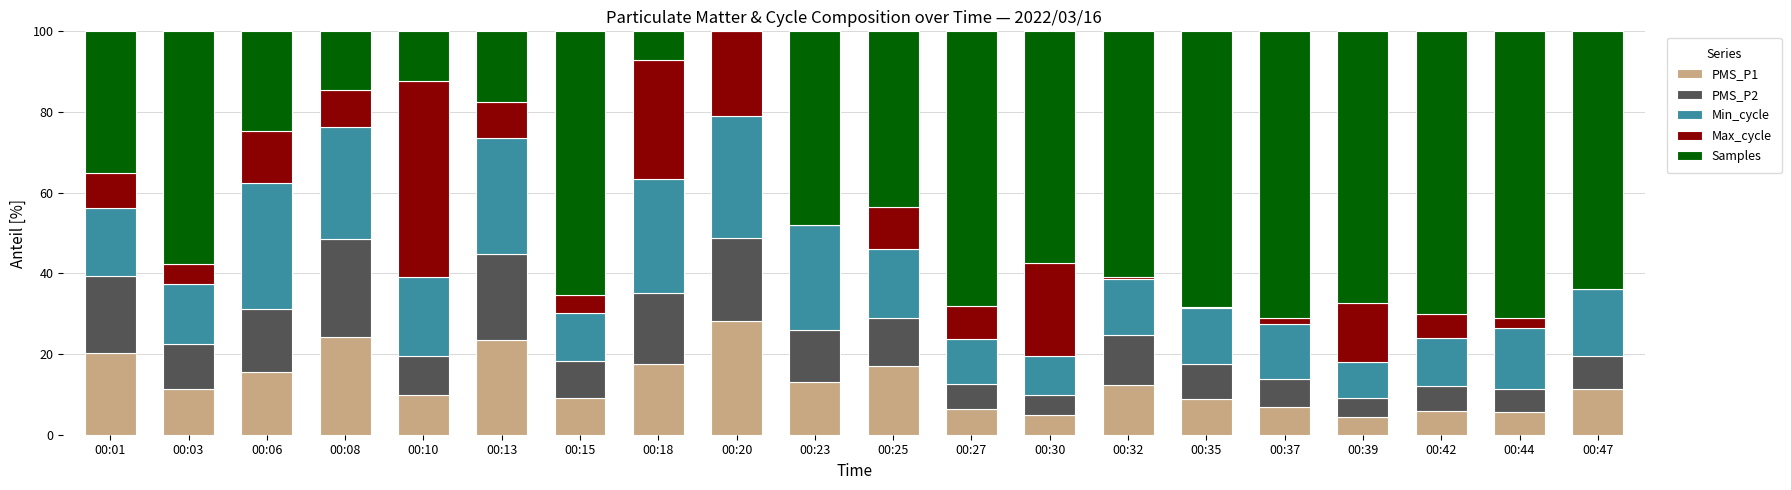

What is the total value across all series at 00:27?

100.0